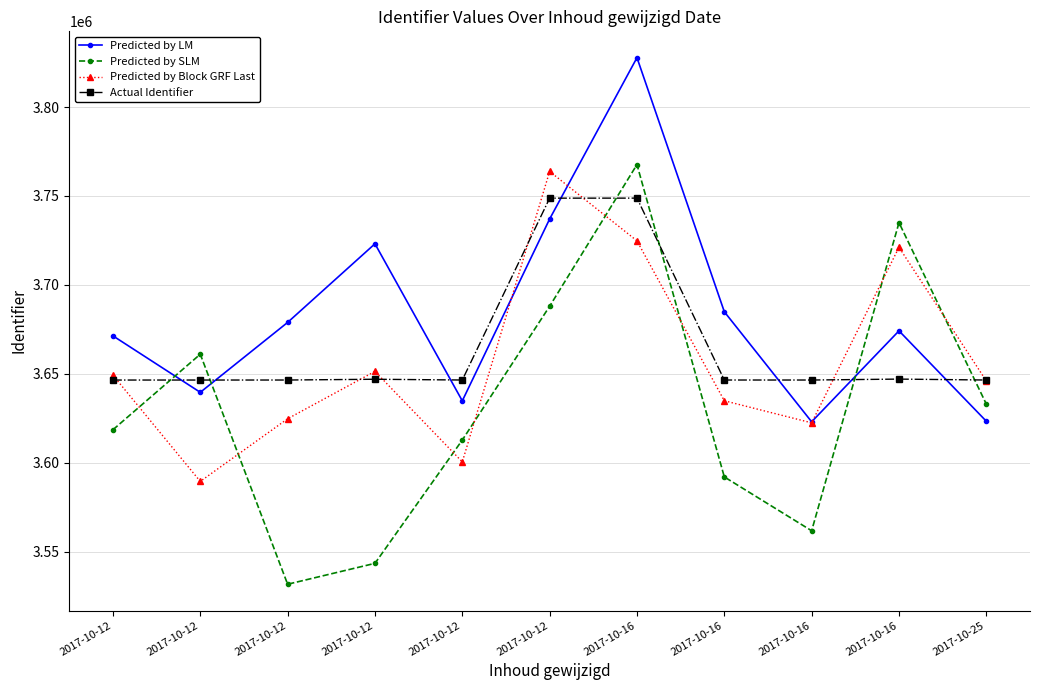

Is this an area chart (filled region under the line)?

No